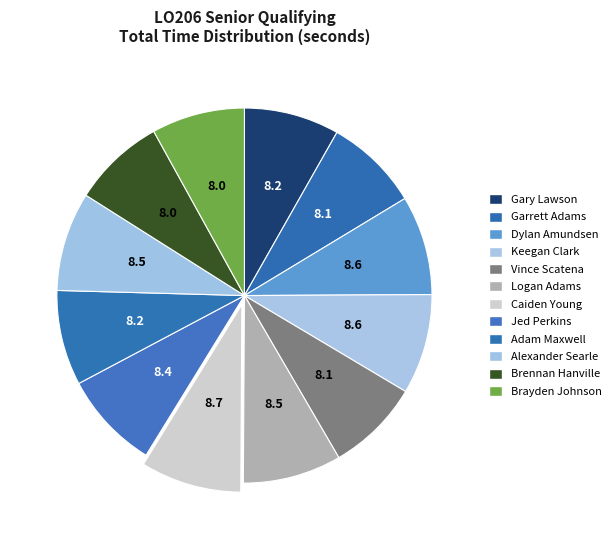

How many segments does this pie chart have?

12